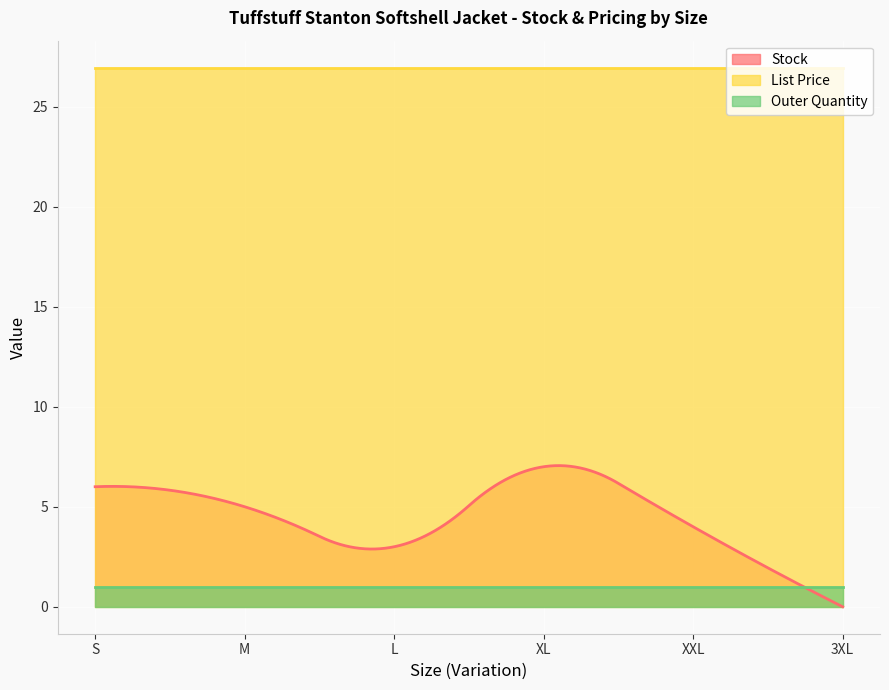

What position from the left is 3XL?

6